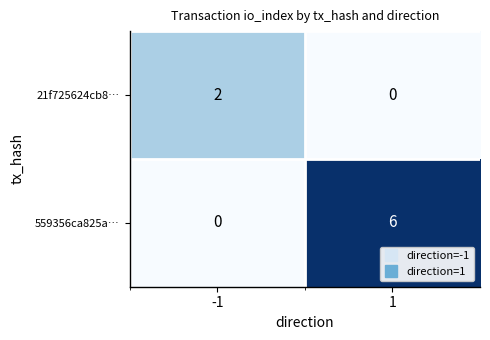

The 21f725624cb8… series shows 2 at -1. True or false?

True